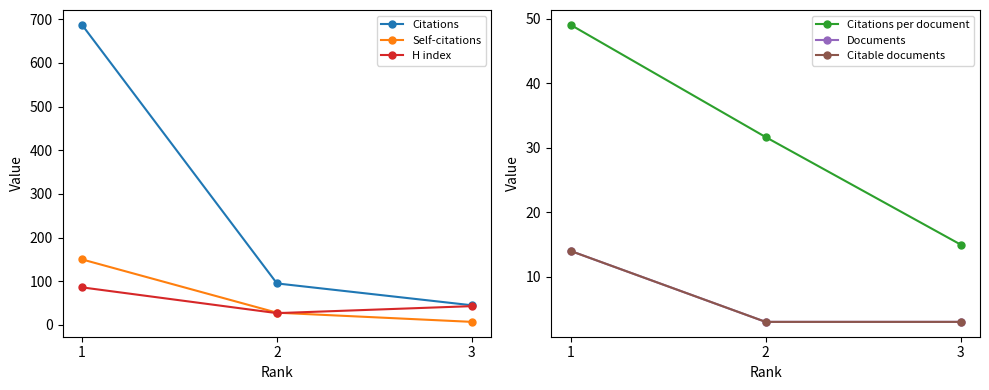

Which series has the largest range (max minus min)?

Citations